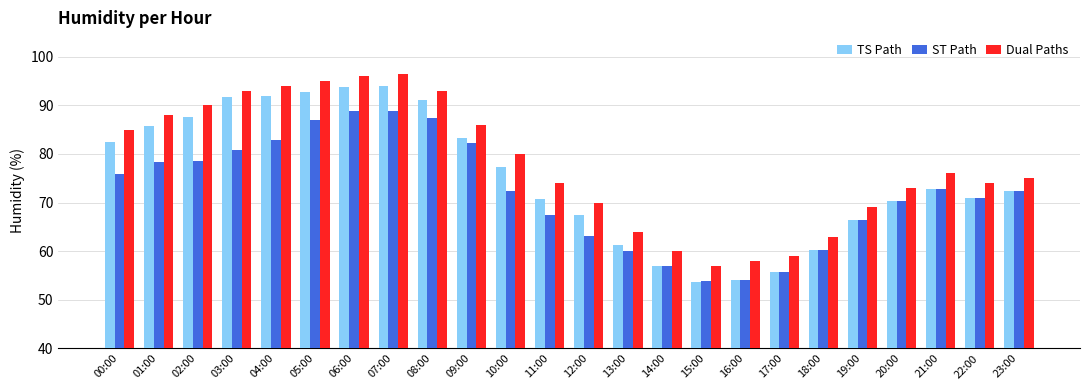

Which series changed the most between 07:00 and 13:00?

TS Path